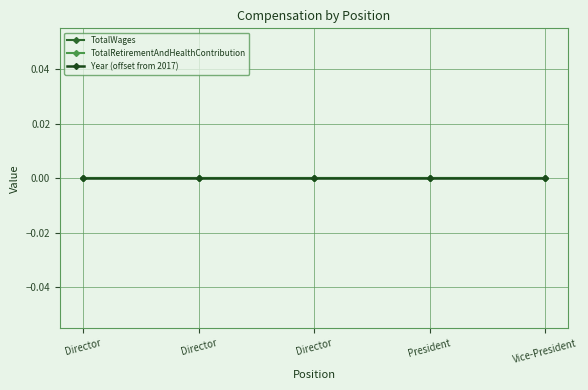

True or false: TotalWages and Year cross at least once.

False